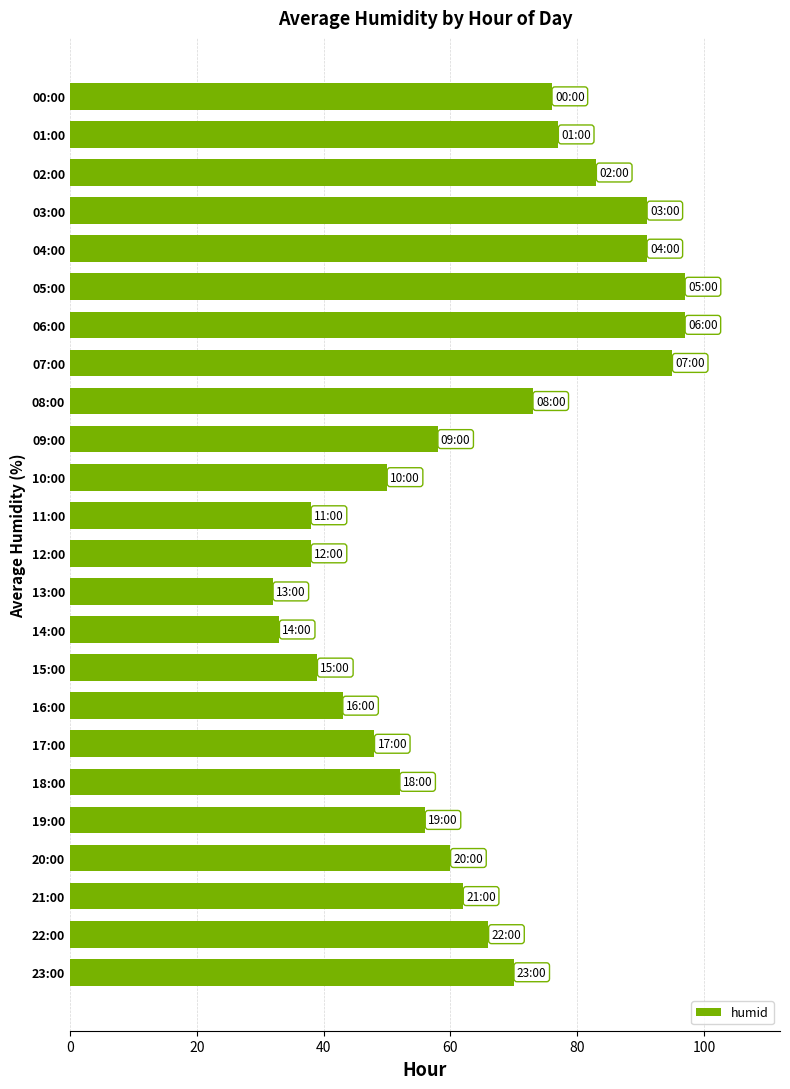

What is the ratio of the value at 10:00 to the value at 13:00?

1.6